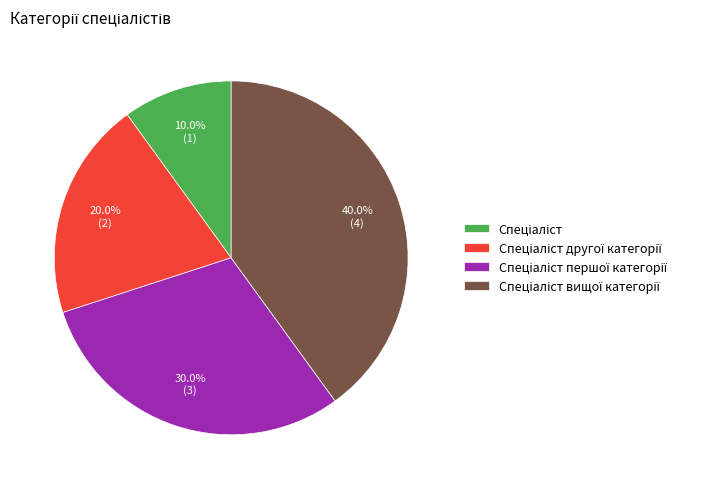

Is there any slice that represents more than half of the pie?

No